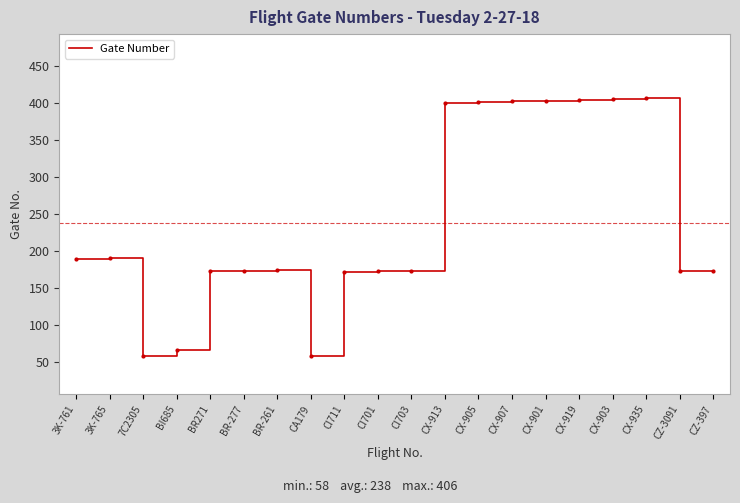

The value at CI703 is 41. True or false?

False